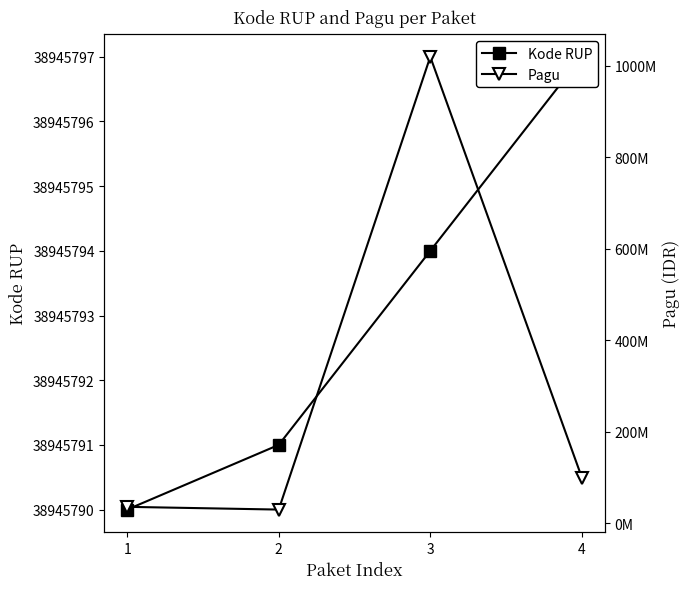

Reading right to left, extract all data points from this chart.

Kode RUP: 4=38945797	3=38945794	2=38945791	1=38945790
Pagu: 4=100000000	3=1020000000	2=30000000	1=36000000